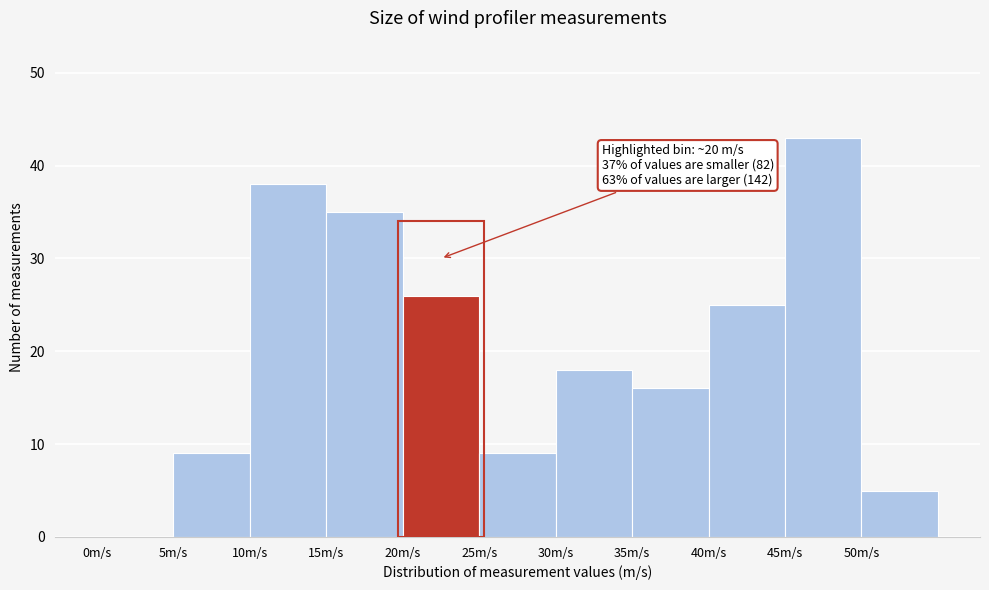

Over which range of the x-axis is the bar tallest?

45 to 50